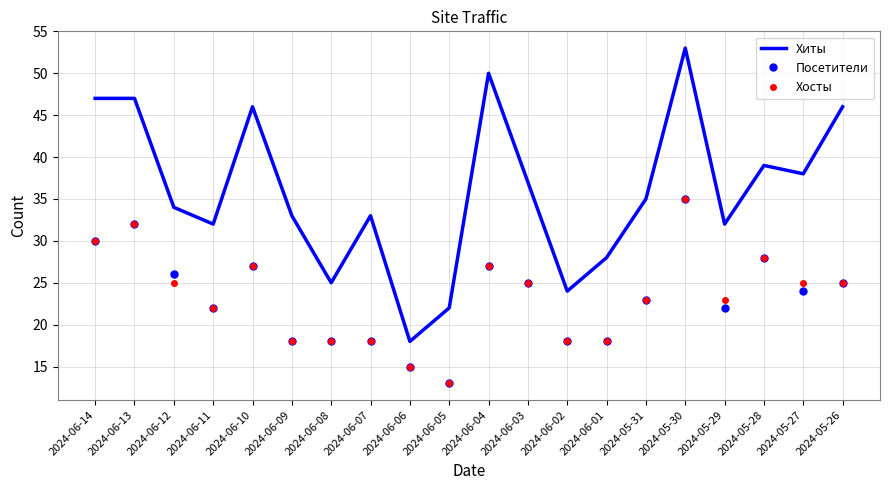

What is the greatest value displayed?

53